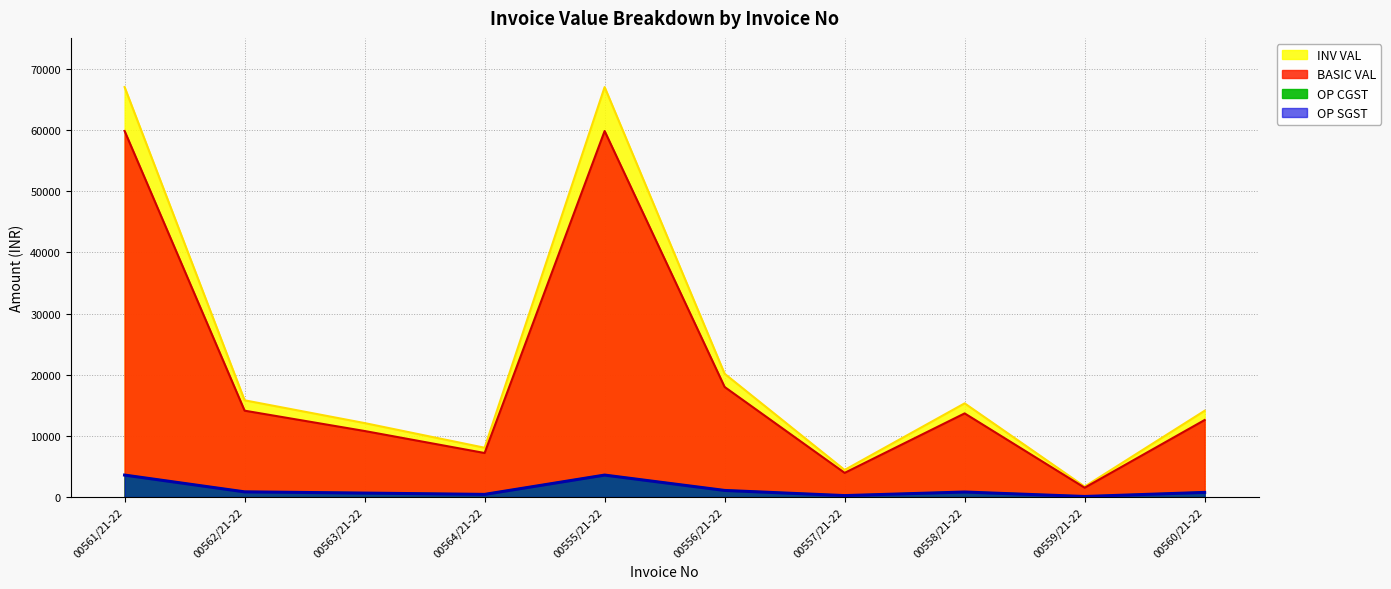

What is the approximate value of OP SGST at 00556/21-22?

1080.0